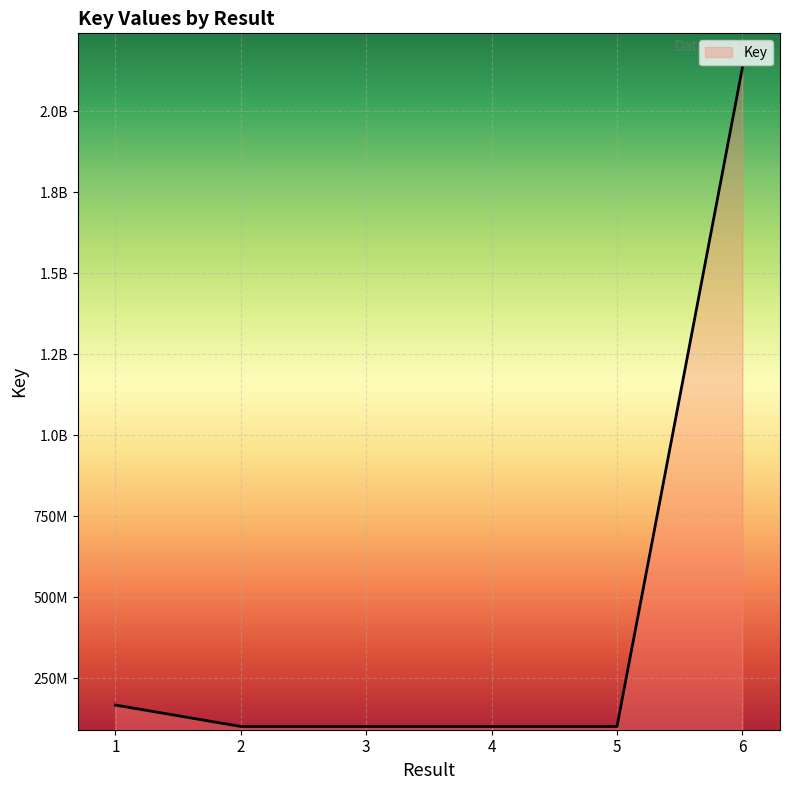

Does the chart display data point markers on the line(s)?

No